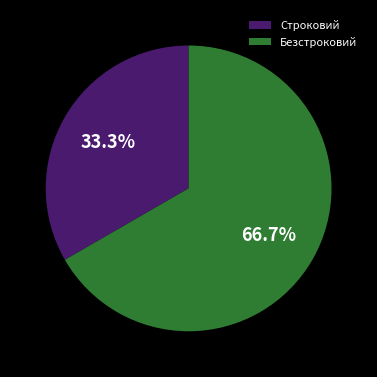

What is the ratio of the value at Безстроковий to the value at Строковий?

2.0